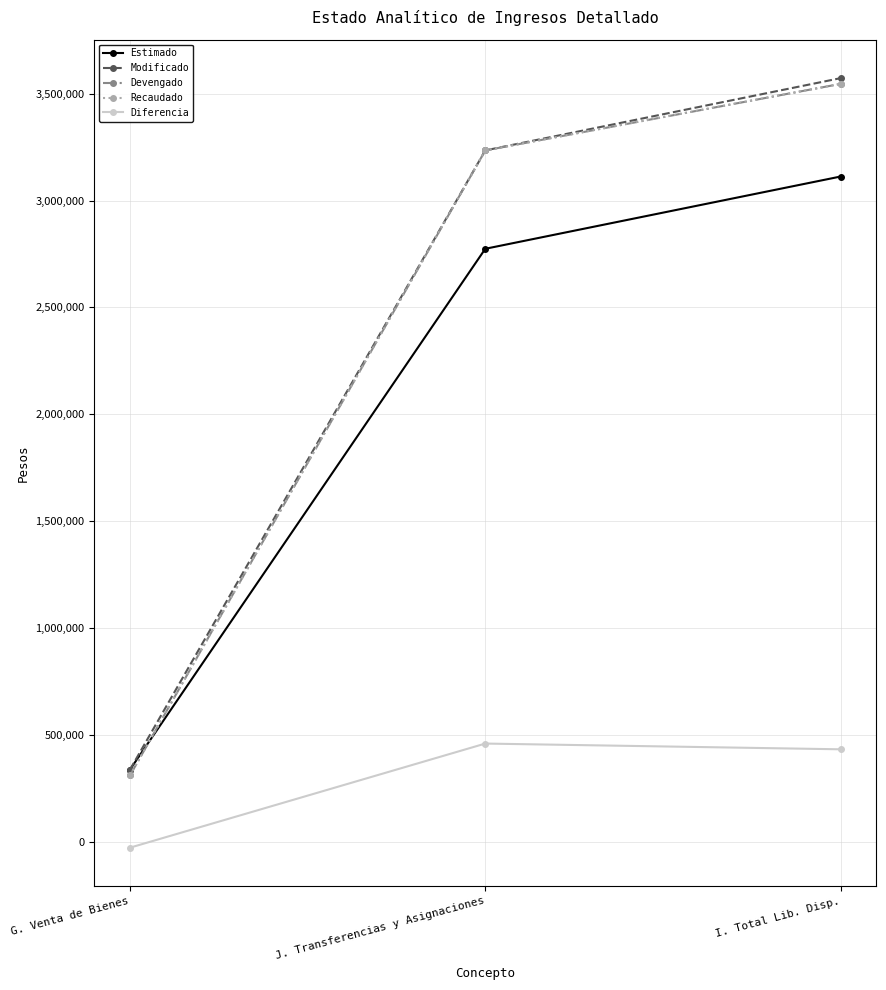

Reading left to right, what are all the values shown in this chart?

Estimado: G. Venta de Bienes=338000	J. Transferencias y Asignaciones=2774500	I. Total Lib. Disp.=3112500
Modificado: G. Venta de Bienes=338000	J. Transferencias y Asignaciones=3234658	I. Total Lib. Disp.=3572658
Devengado: G. Venta de Bienes=311140	J. Transferencias y Asignaciones=3234658	I. Total Lib. Disp.=3545798
Recaudado: G. Venta de Bienes=311140	J. Transferencias y Asignaciones=3234658	I. Total Lib. Disp.=3545798
Diferencia: G. Venta de Bienes=-26860	J. Transferencias y Asignaciones=460158	I. Total Lib. Disp.=433298